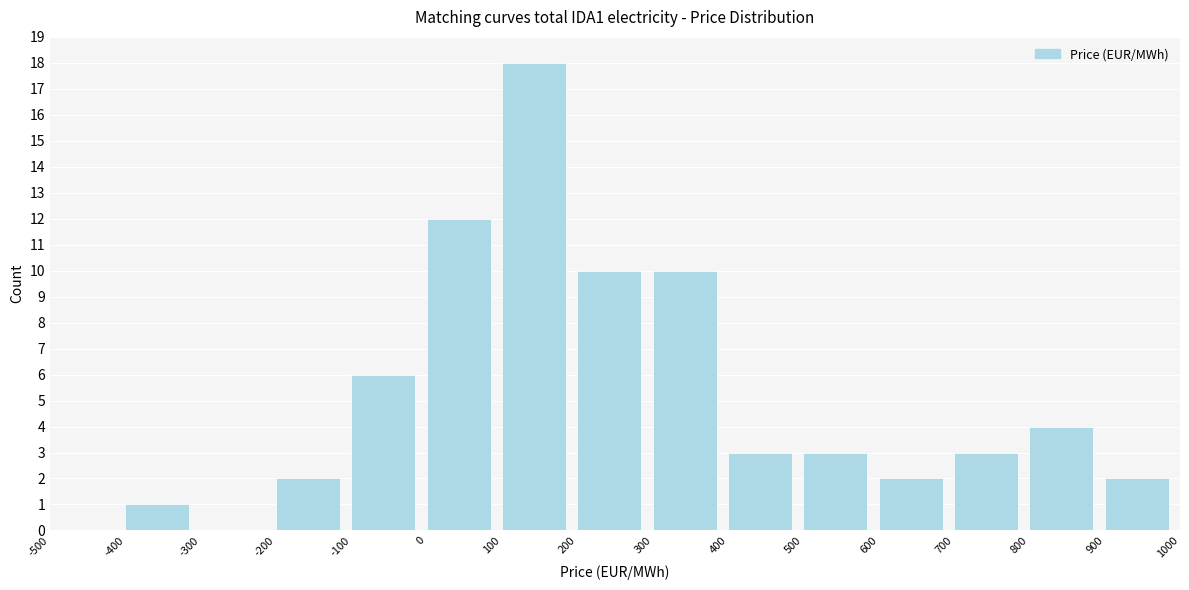

Reading left to right, what are all the values shown in this chart?

-500=0	-400=1	-300=0	-200=2	-100=6	0=12	100=18	200=10	300=10	400=3	500=3	600=2	700=3	800=4	900=2